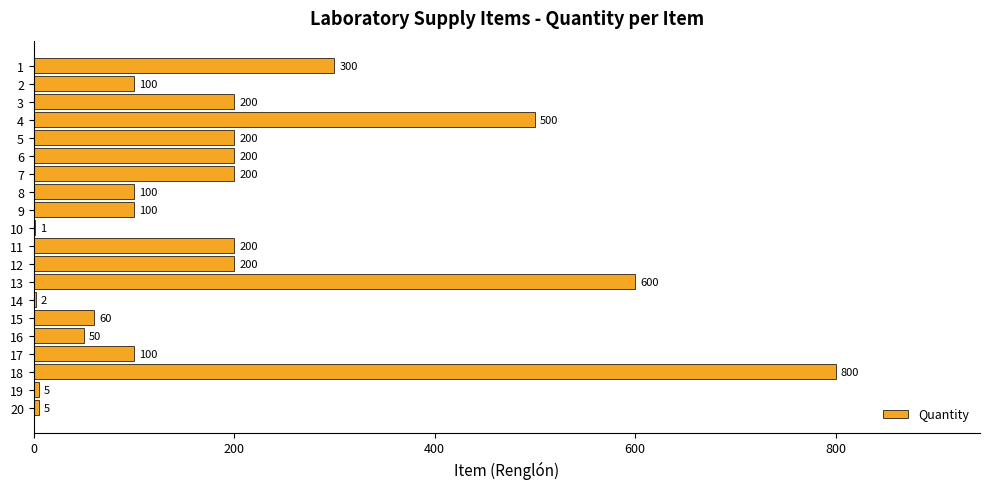

What is the change in value from 9 to 11?

+100